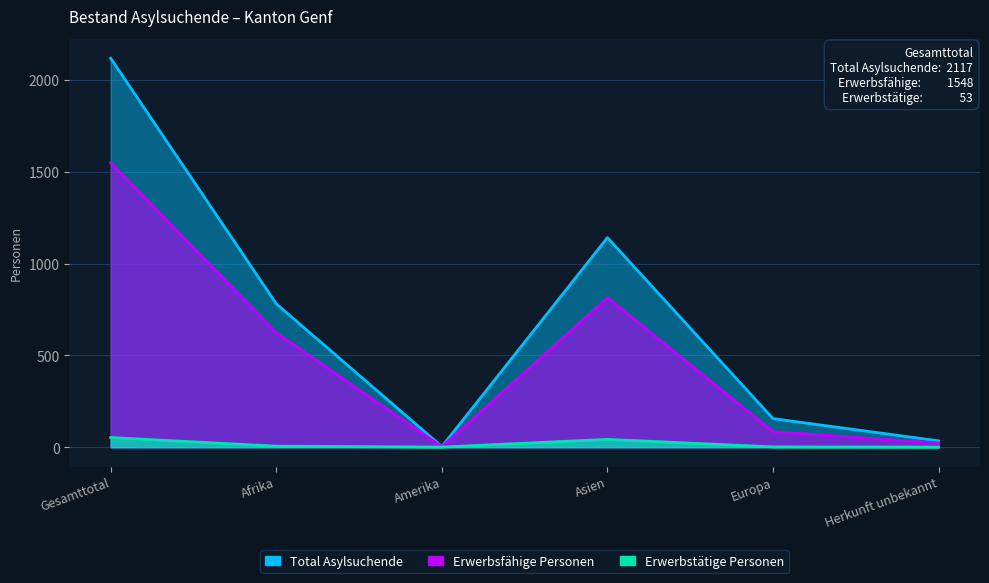

What is the label of the 4th point from the left?

Asien